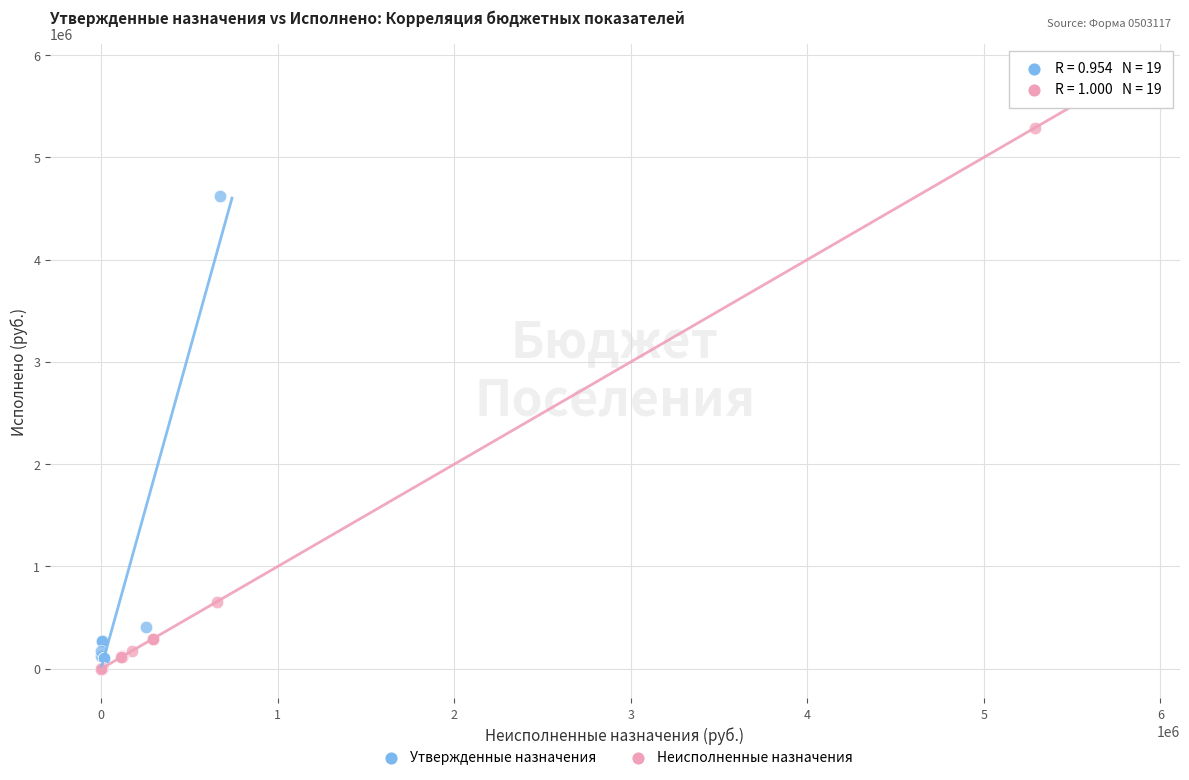

Which series contains the highest Y value?

Неисполненные назначения